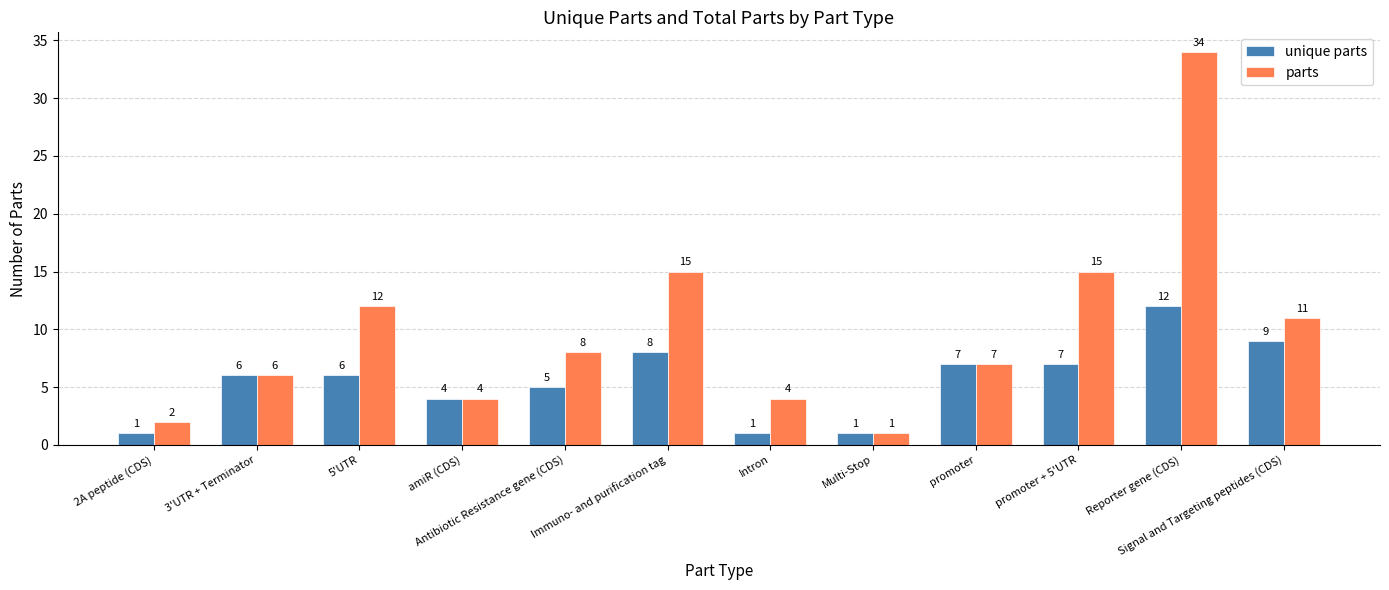

What is the label of the 11th bar from the right?

3'UTR + Terminator